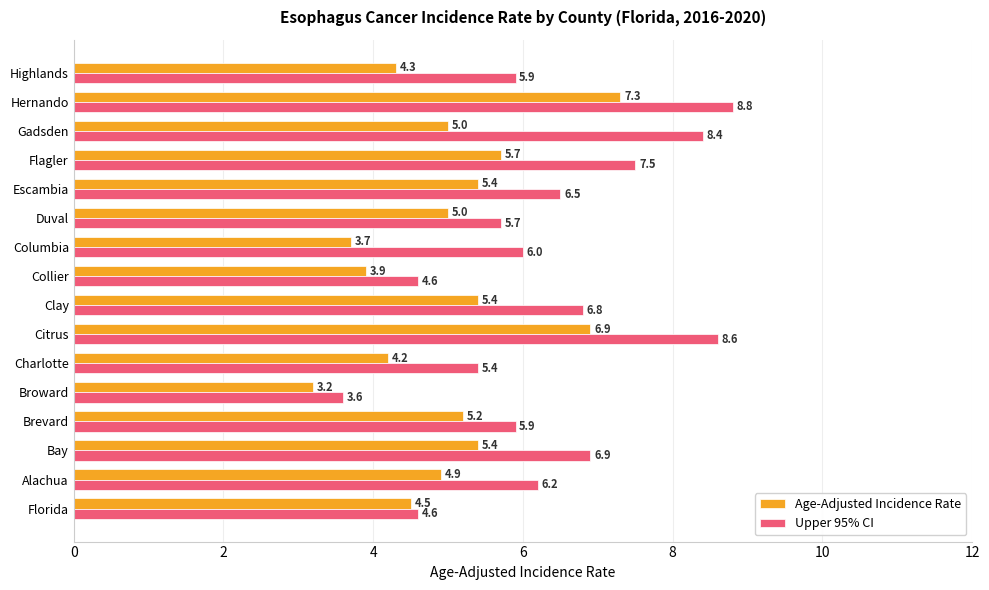

At which category is the sum across all series the highest?

Hernando